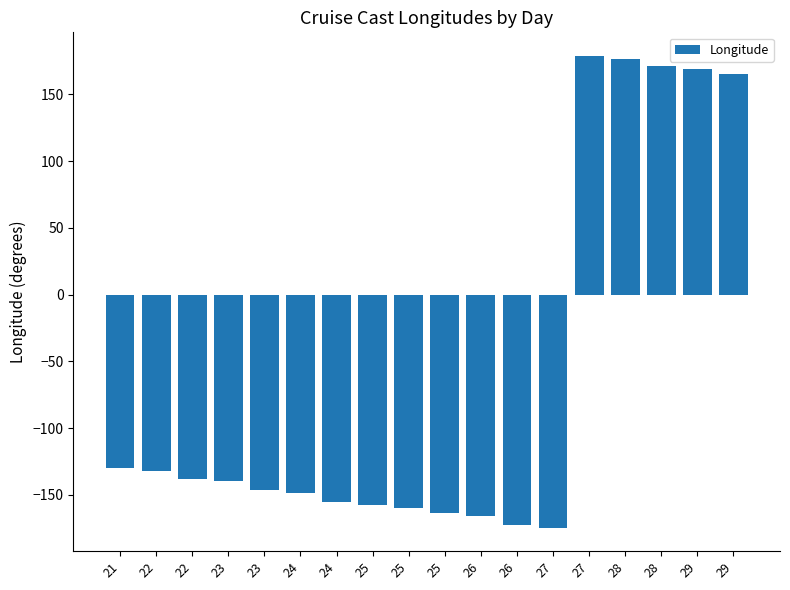

At which label is the value closest to 2?

21